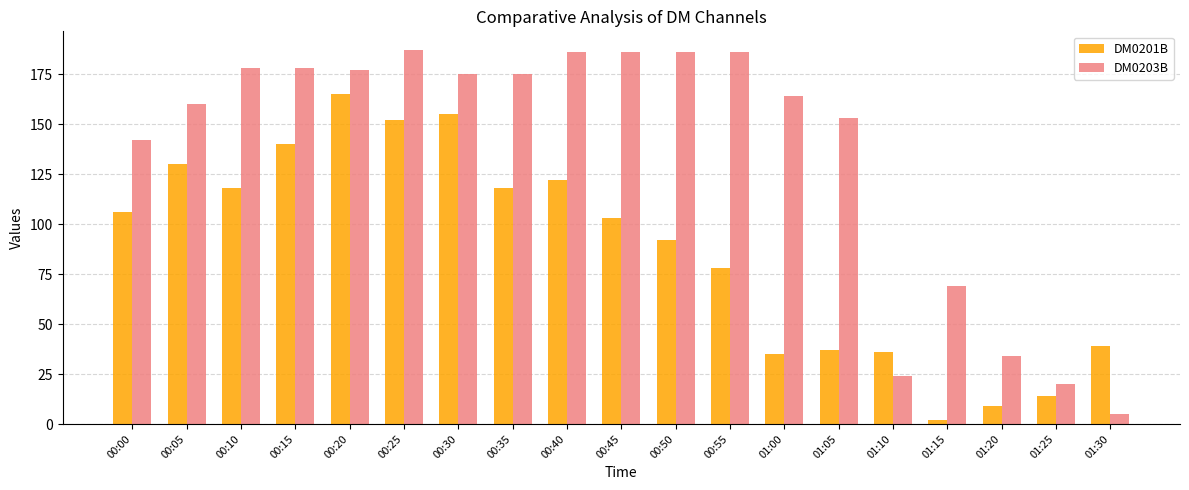

What is the sum of the DM0203B values at 00:50 and 01:00?

350